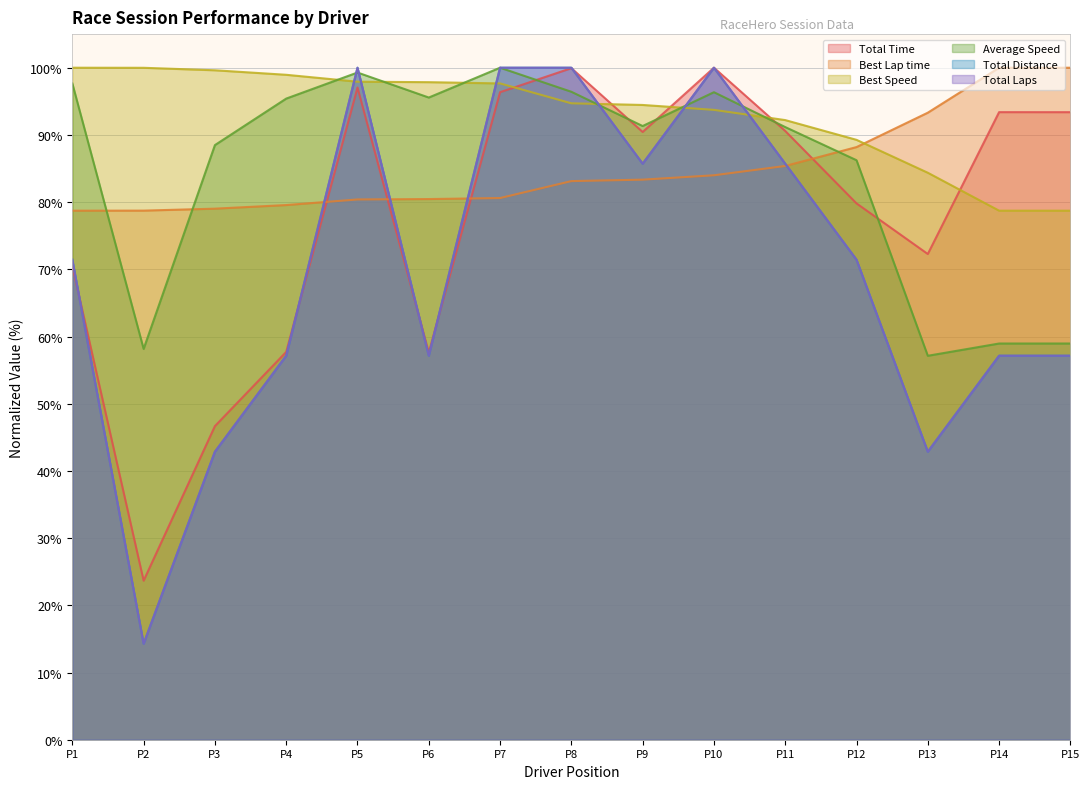

Is it true that Average Speed equals 26.1 at P2?

False